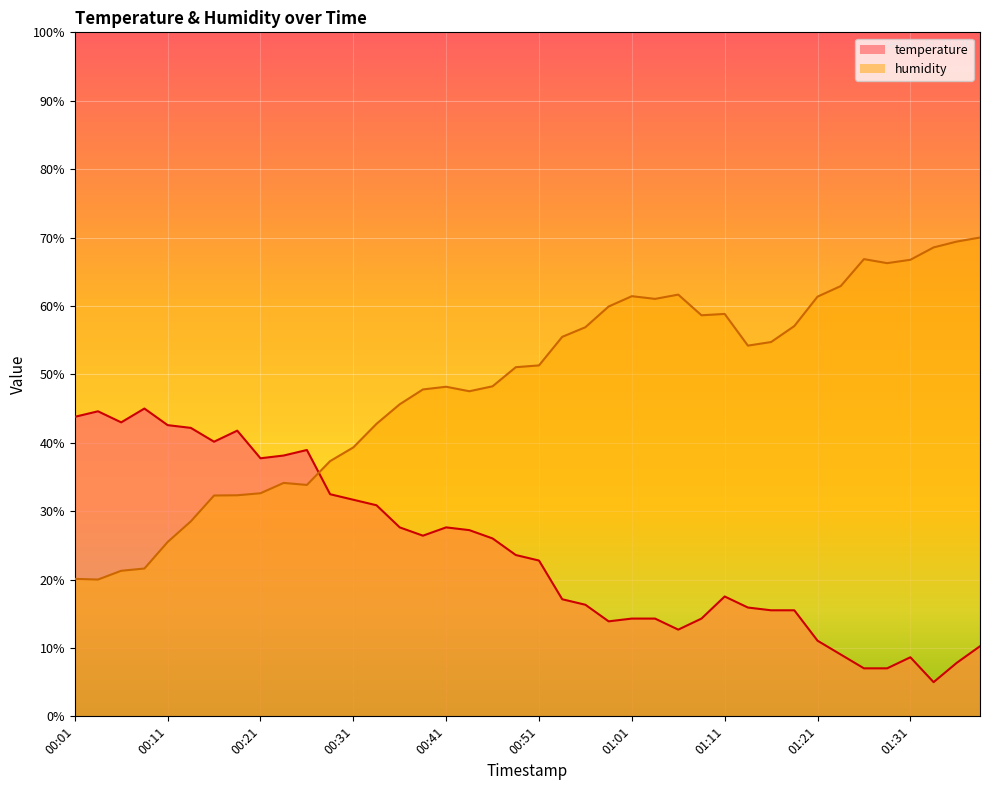

Is it true that temperature equals 57.8 at 00:26?

False